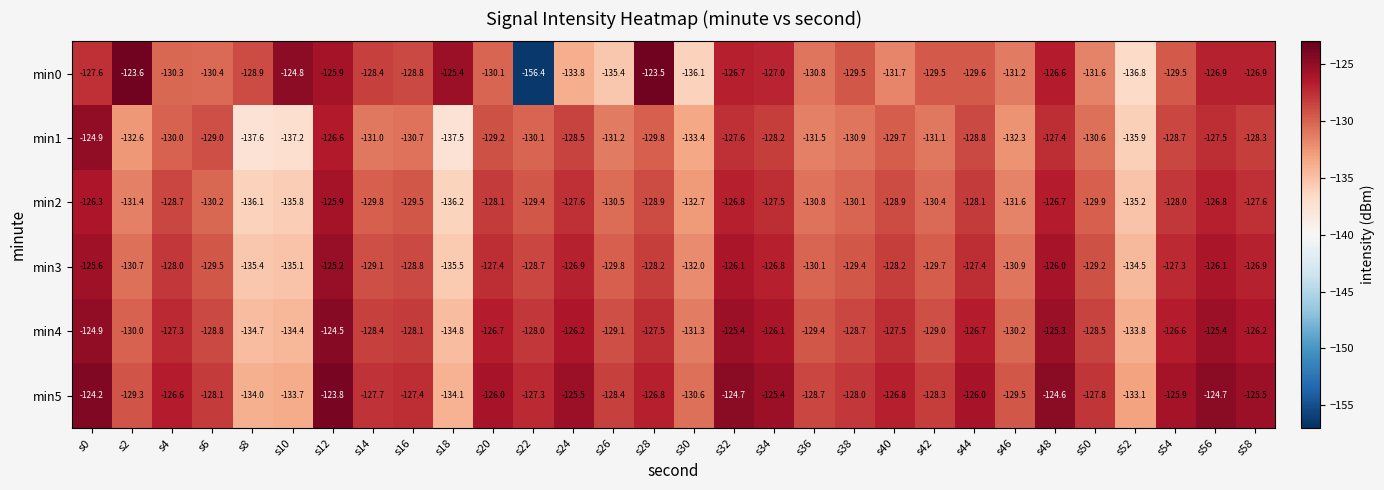

What is the total value across all series at s12?

-751.9